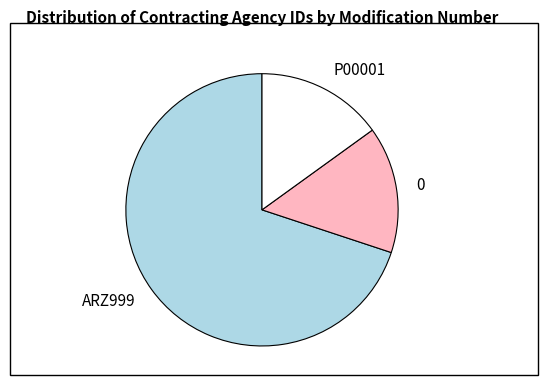

Is the sum of 0 and P00001 greater than half?

No